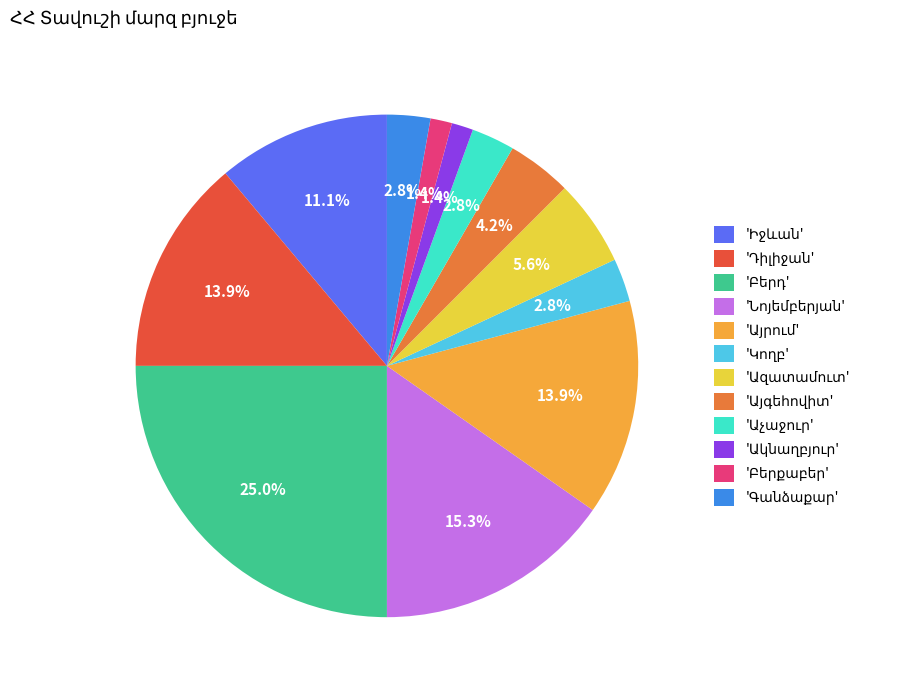

Does any single category account for the majority?

No